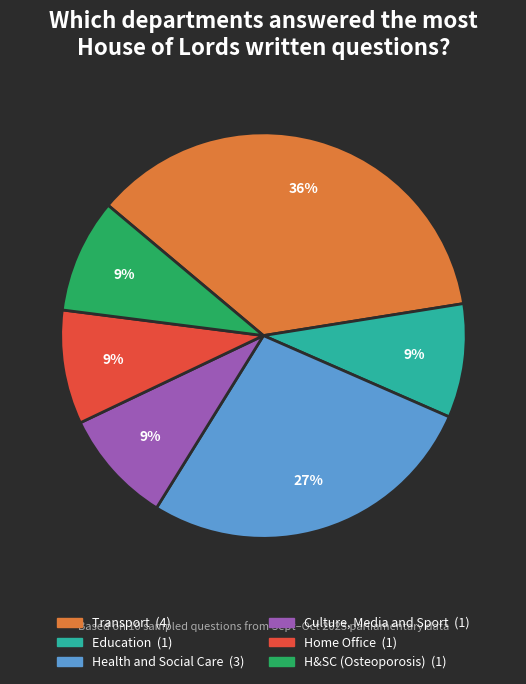

To the nearest percent, what is the average slice percentage?

17%